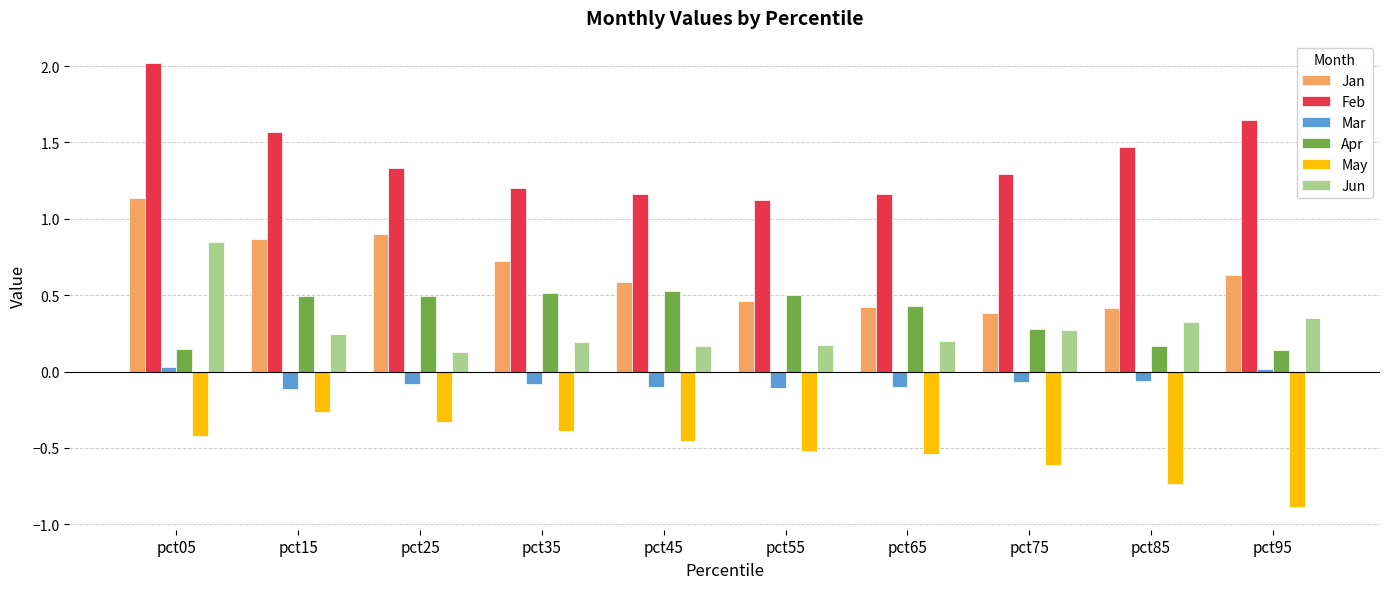

List the series in order of their peak value, highest first.

Feb, Jan, Jun, Apr, Mar, May